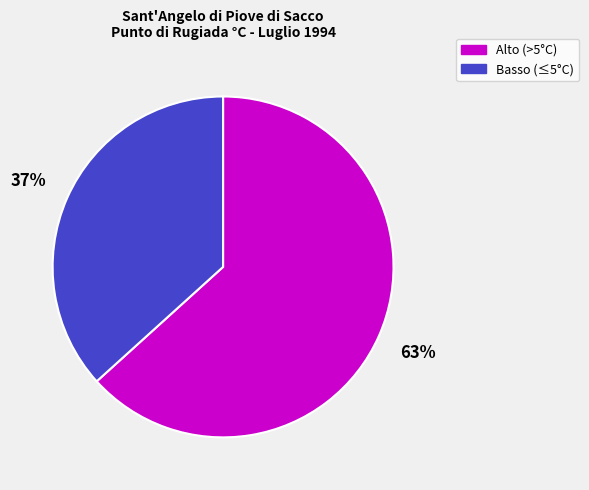

Is there any slice that represents more than half of the pie?

Yes